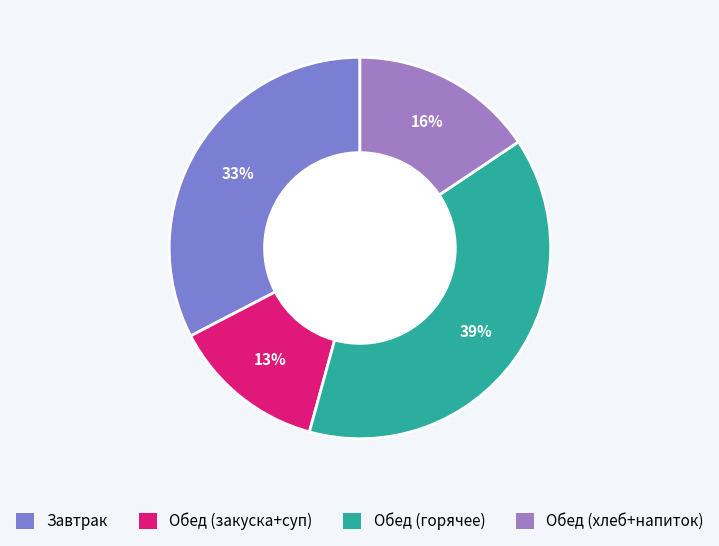

Does any single category account for the majority?

No